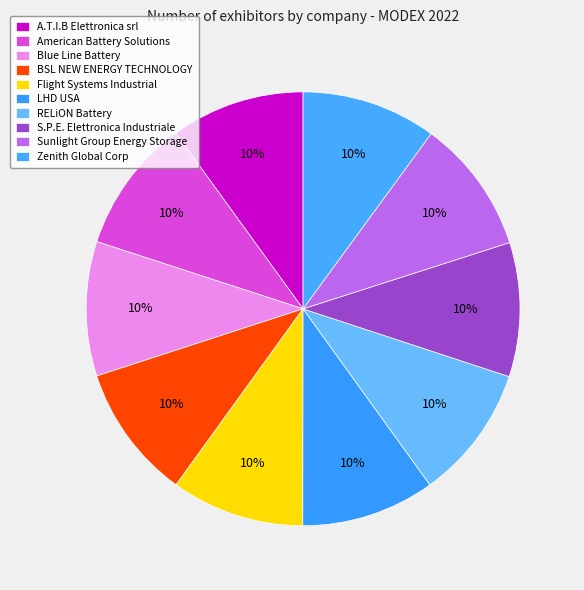

Is it true that Sunlight Group Energy Storage is 1% of the pie?

False